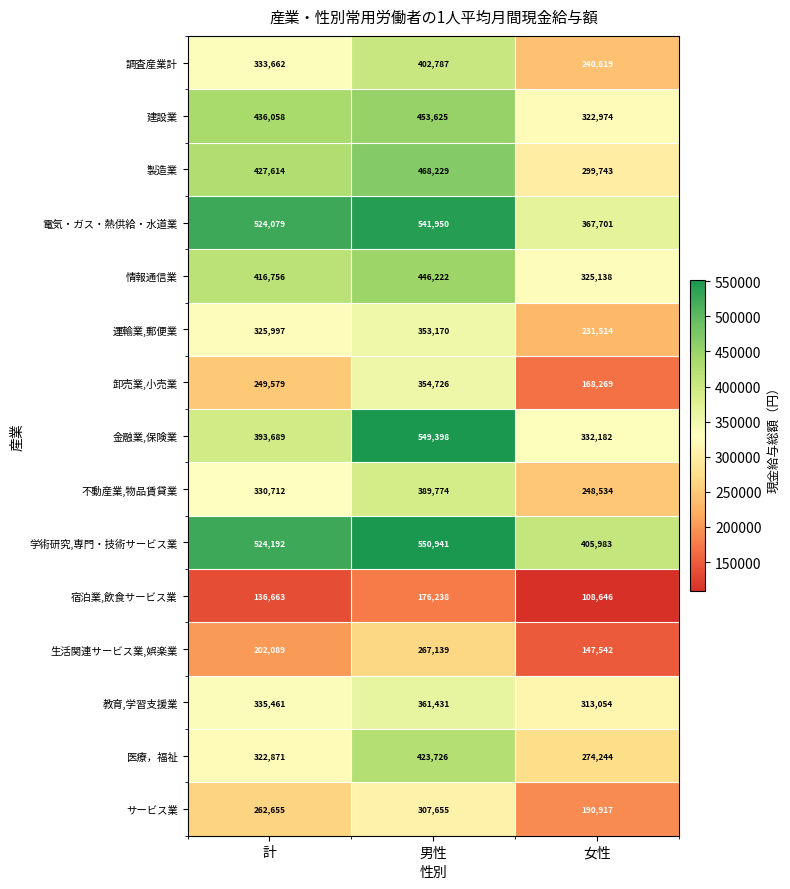

At which category is the sum across all series the highest?

男性